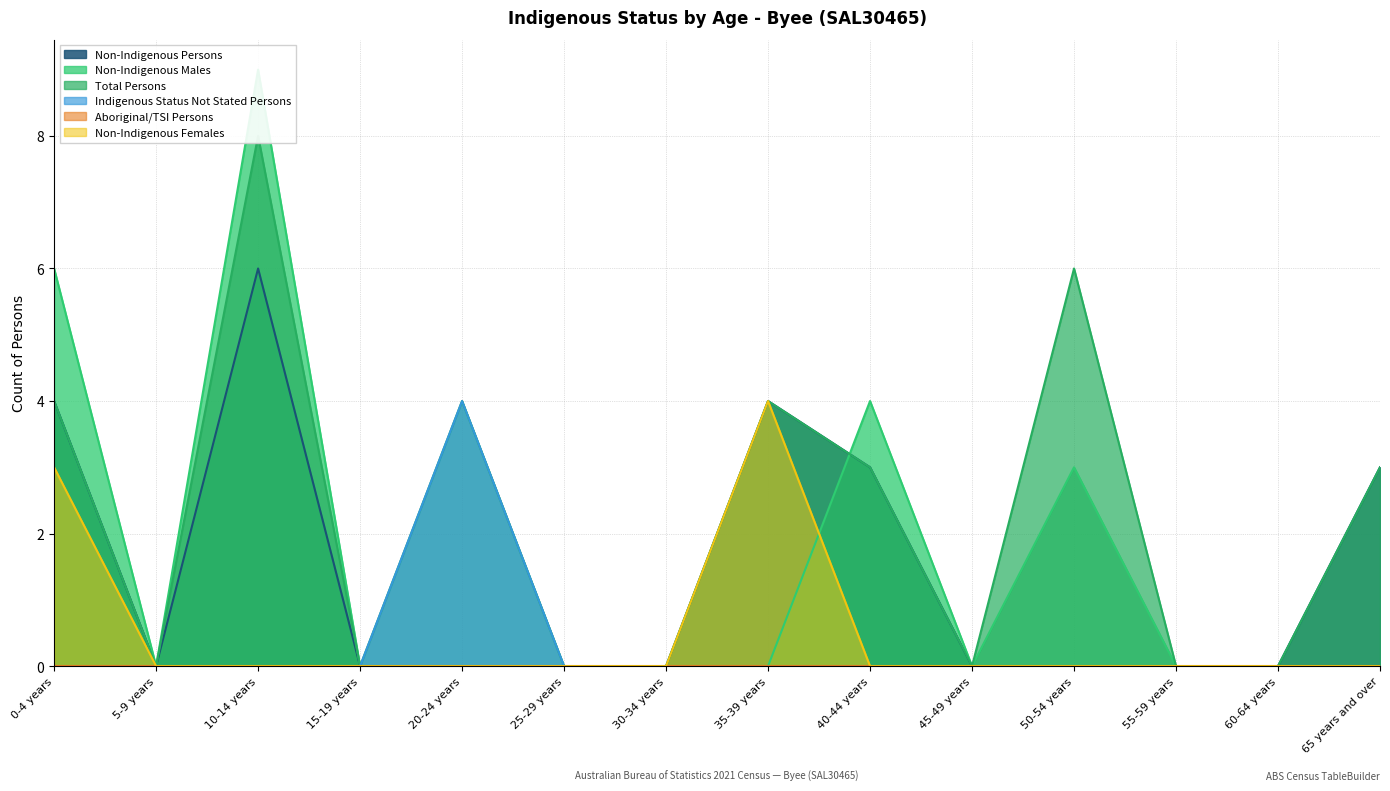

Which series has the largest total across all categories?

Total Persons